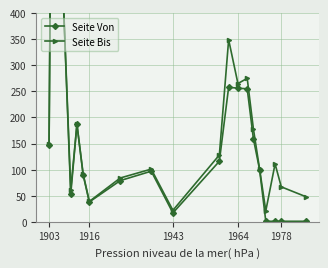

Does the chart display data point markers on the line(s)?

Yes